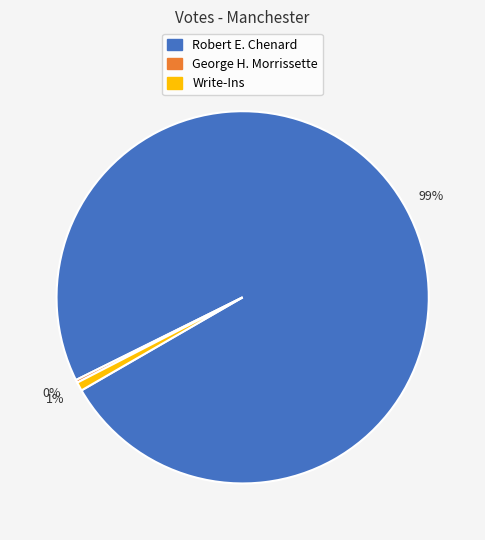

To the nearest percent, what is the average slice percentage?

33%